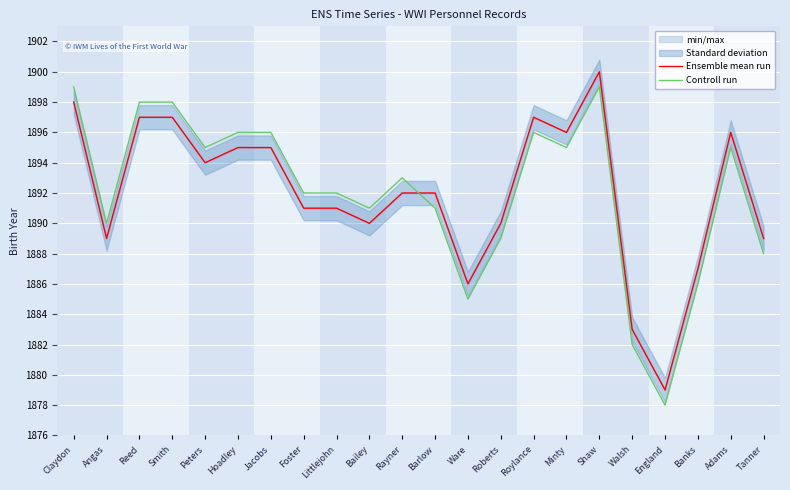

What is the difference between the maximum and minimum values in the Ensemble mean run series?

21.0